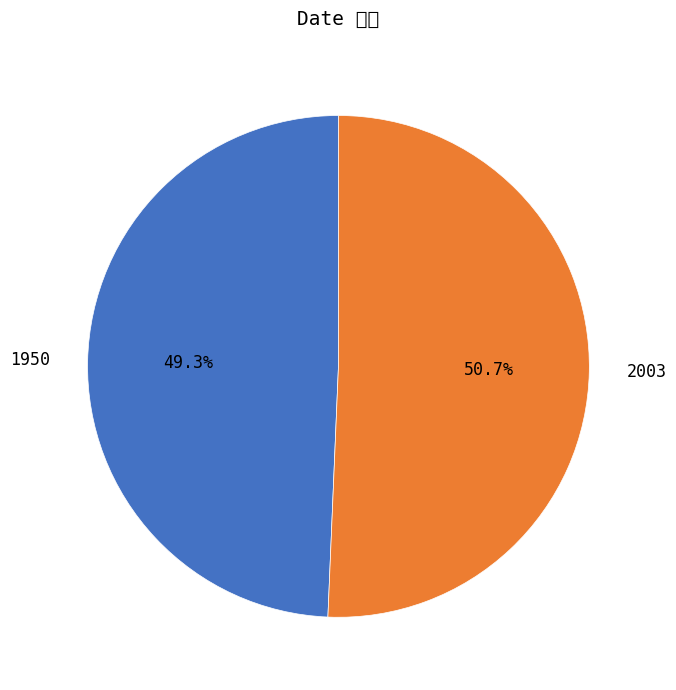

Which category has the smallest portion of the pie?

1950